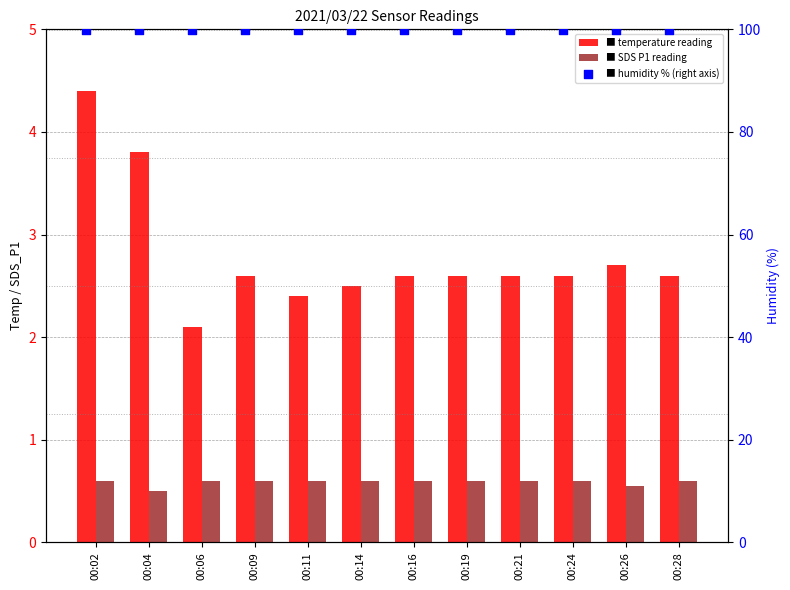

Which series has the largest total across all categories?

Humidity